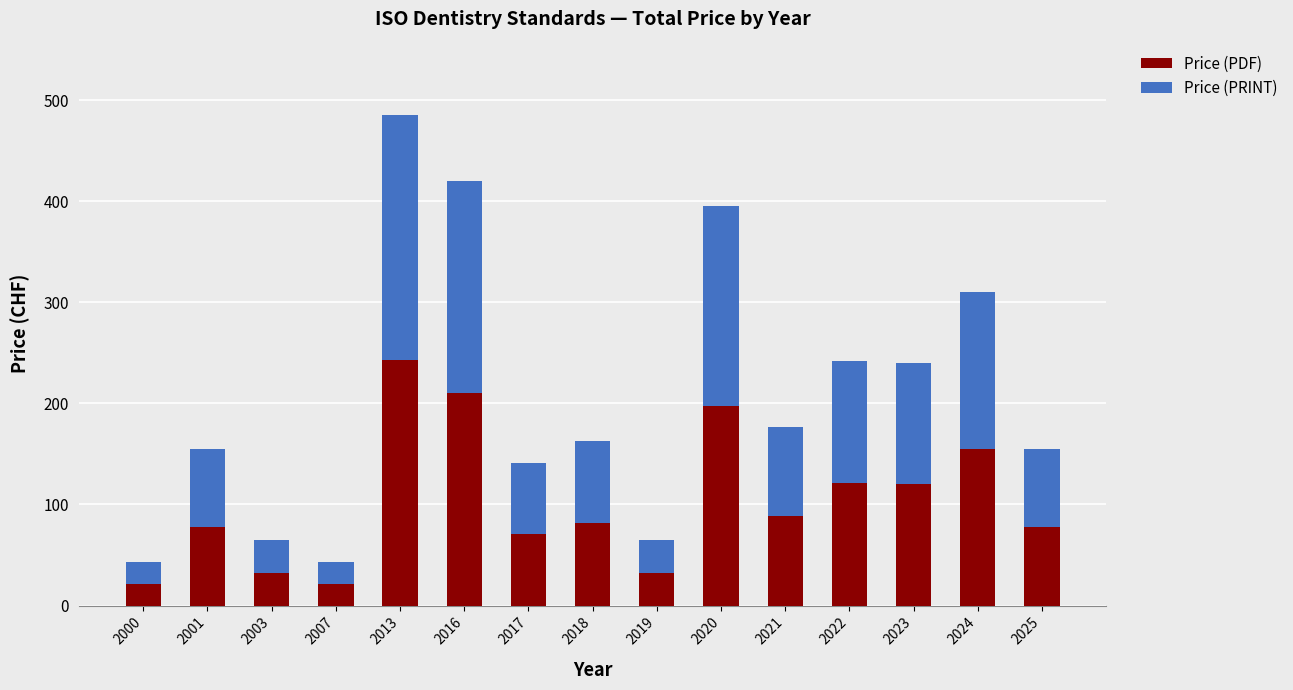

What is the average value of the Price (PDF) series?

103.3